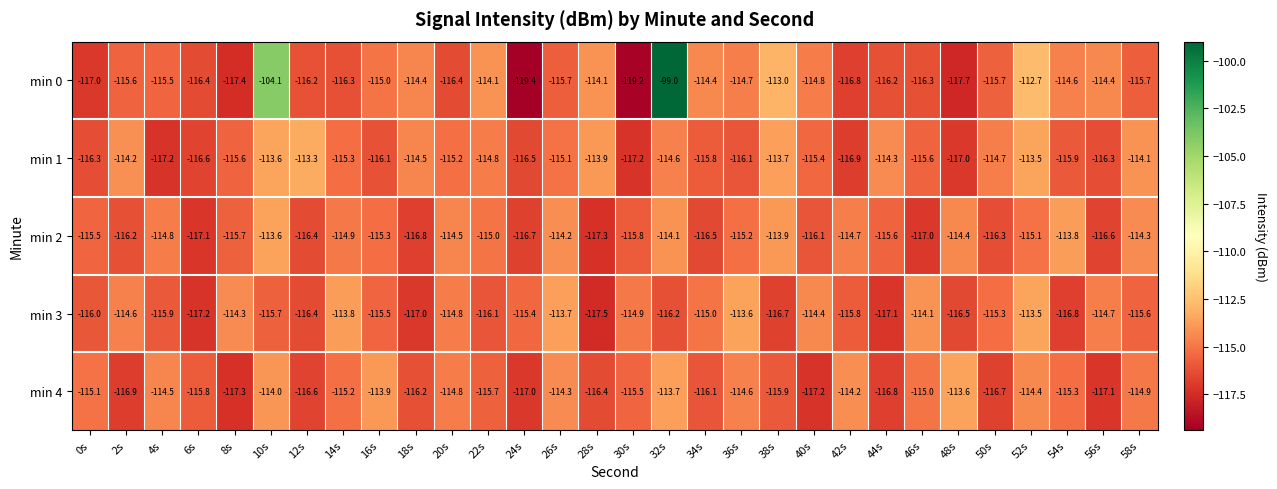

What is the approximate value of min 1 at 18s?

-114.5